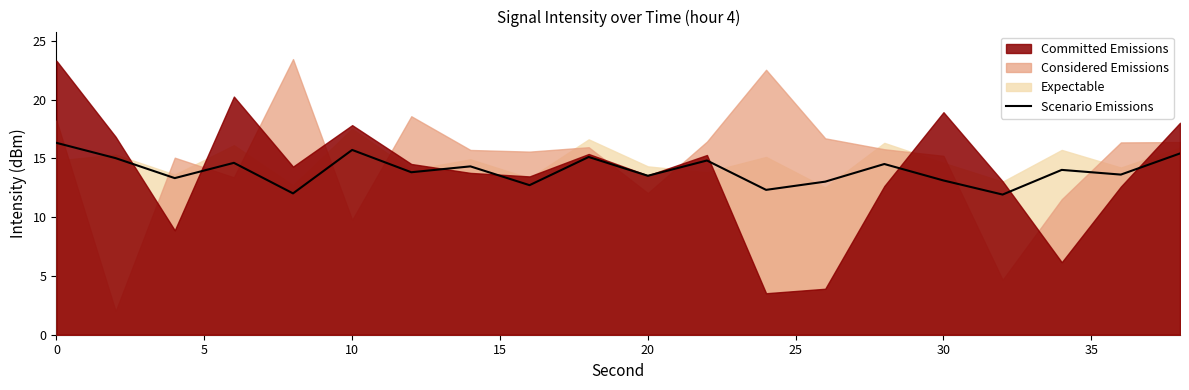

Reading right to left, list all the values displayed in this chart.

15.4	13.6	14.0	11.9	13.1	14.5	13.0	12.3	14.8	13.5	15.1	12.7	14.3	13.8	15.7	12.0	14.6	13.3	15.0	16.3